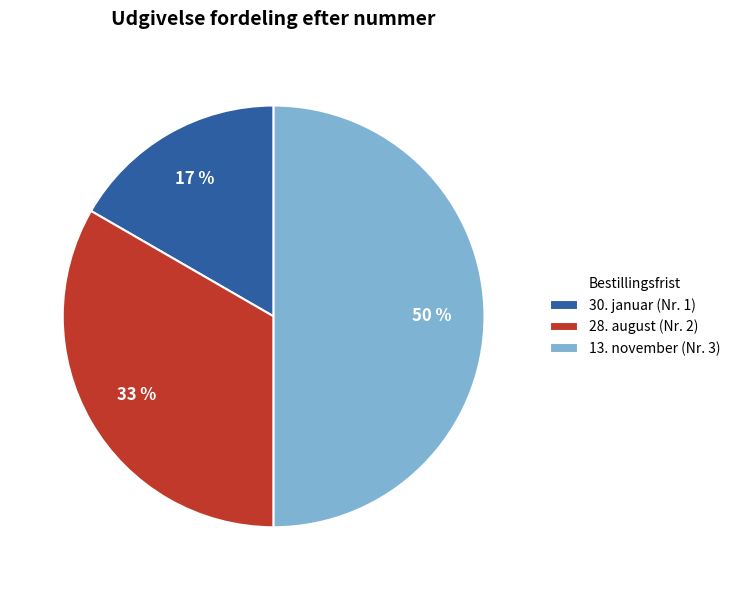

How many segments does this pie chart have?

3